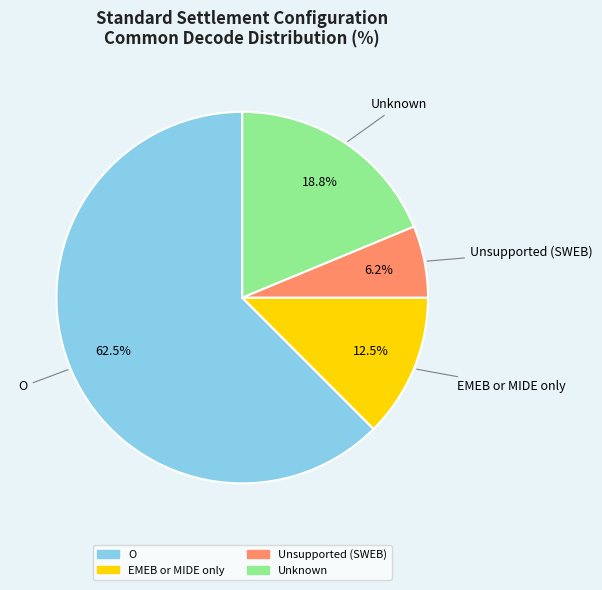

Count the number of slices in the pie.

4